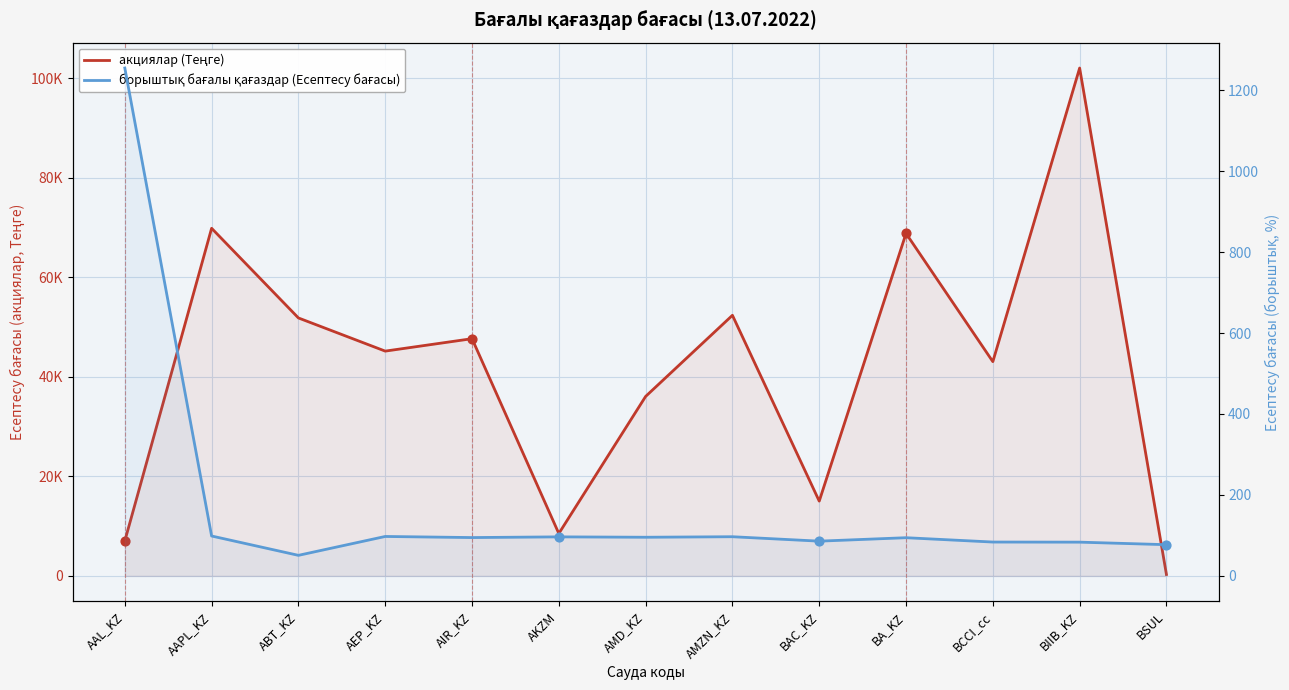

What is the total value across all series at AEP_KZ?

45277.9